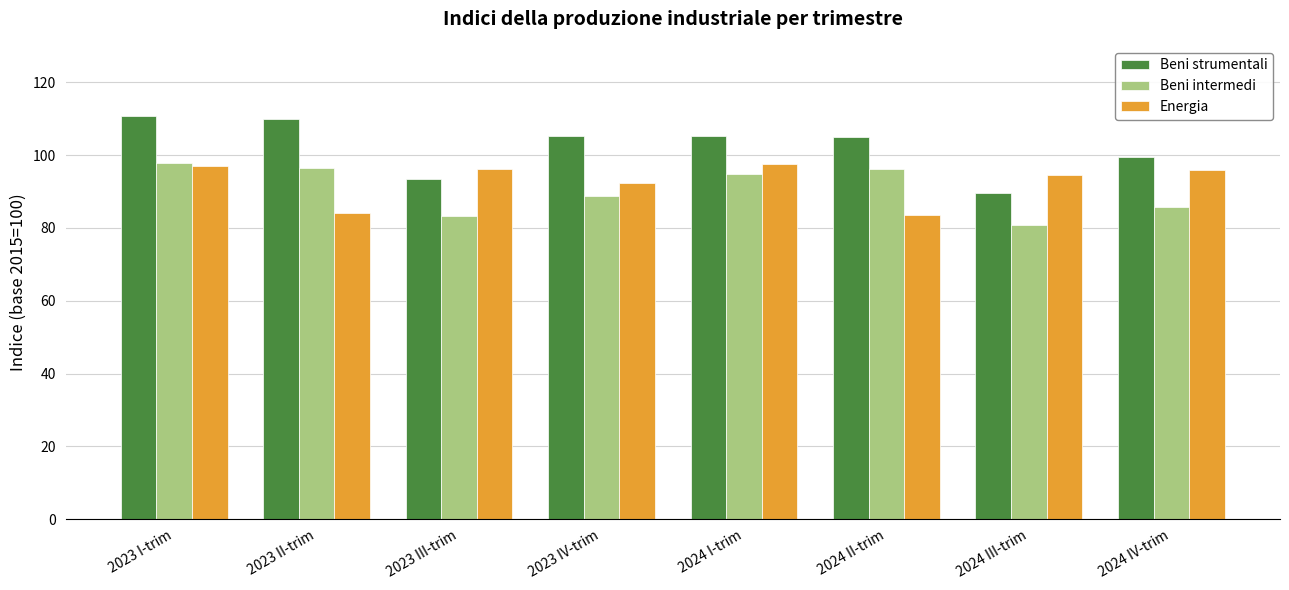

What is the smallest value displayed?

80.8